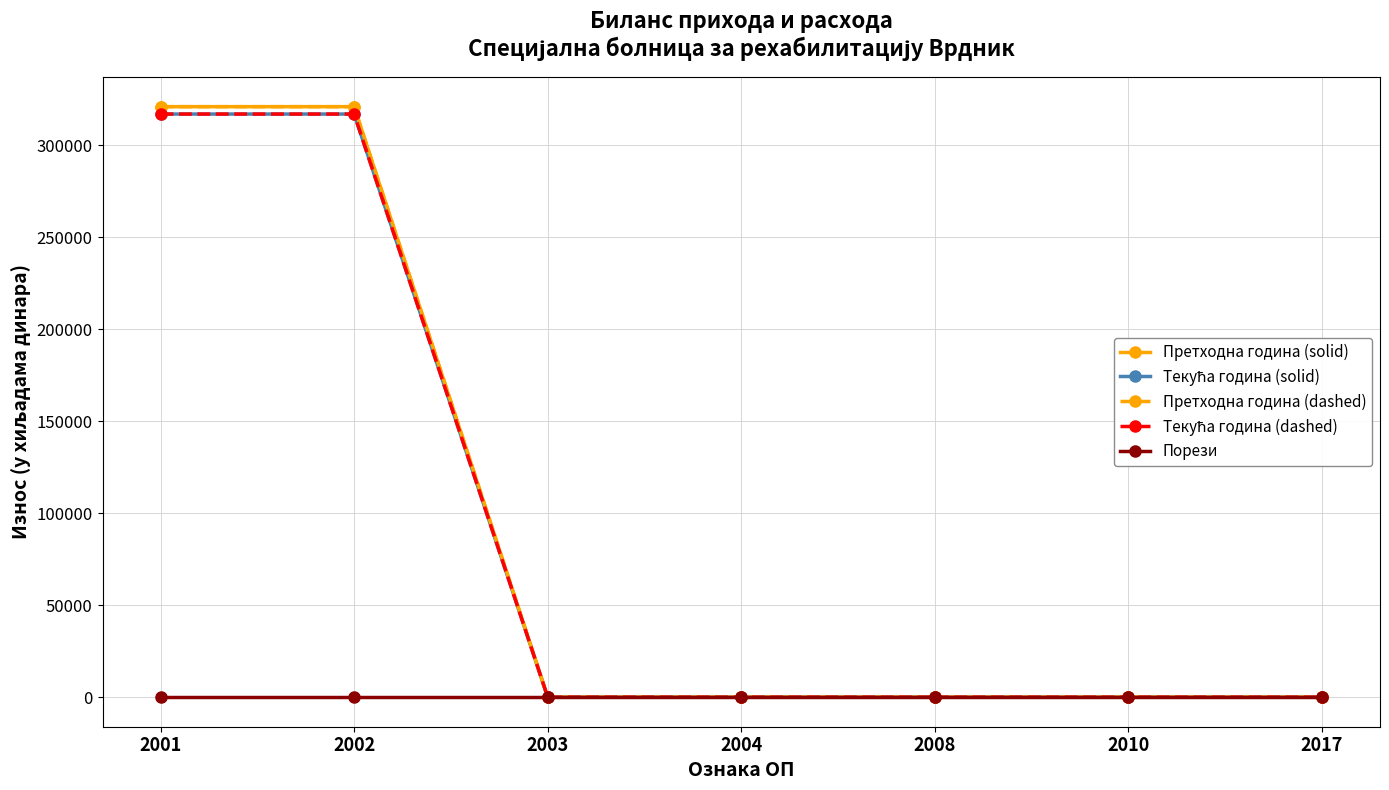

What is the sum of all Текућа година (solid) values?

633756